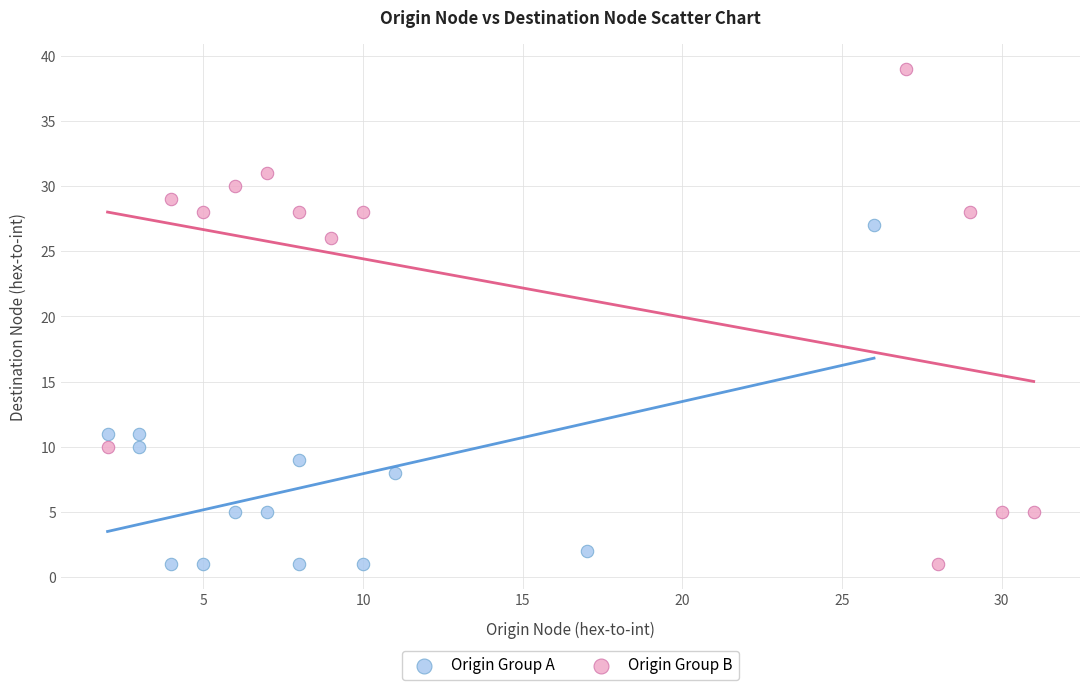

Which series contains the highest Y value?

Origin Group B